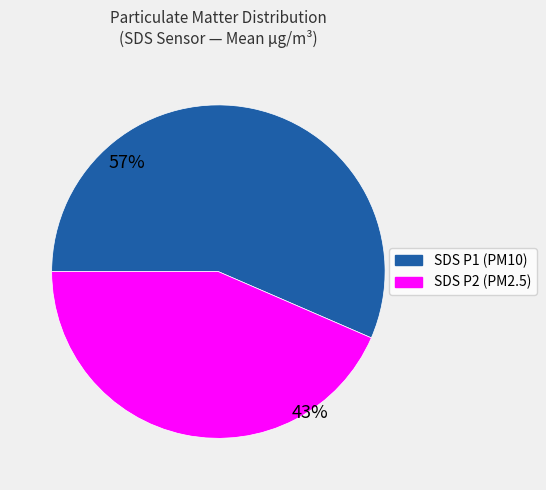

To the nearest percent, what is the average slice percentage?

50%